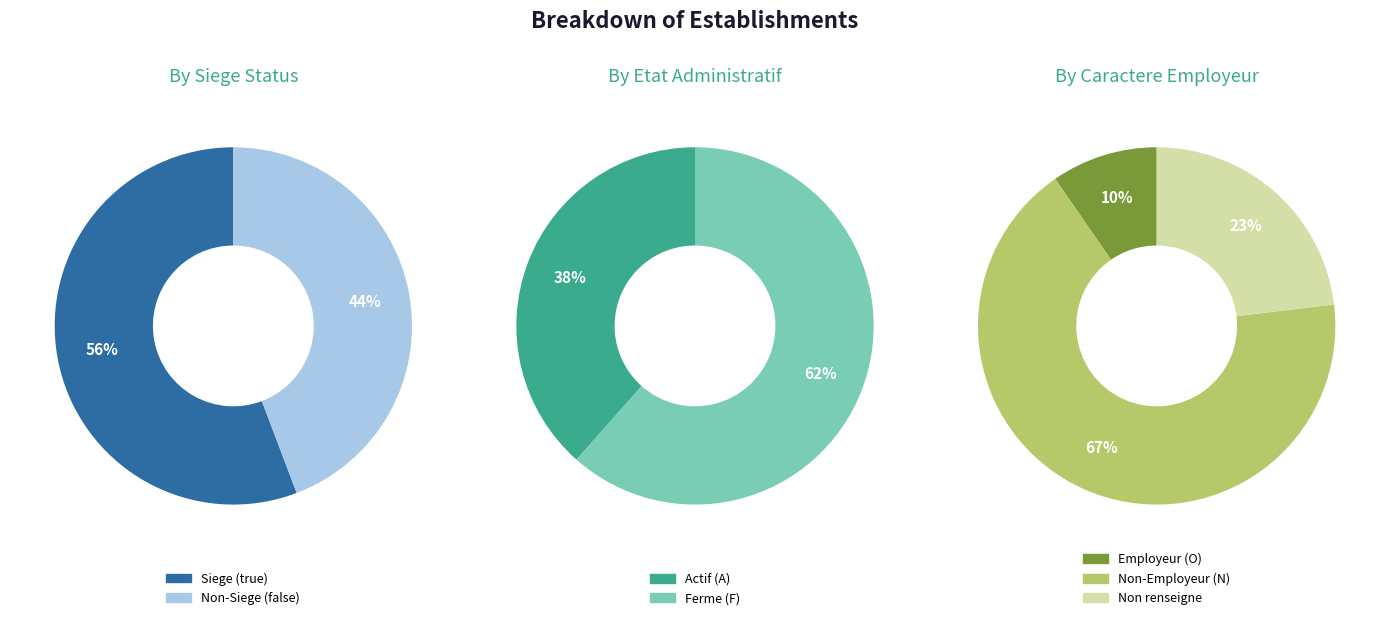

Is it true that false is 36% of the pie?

False